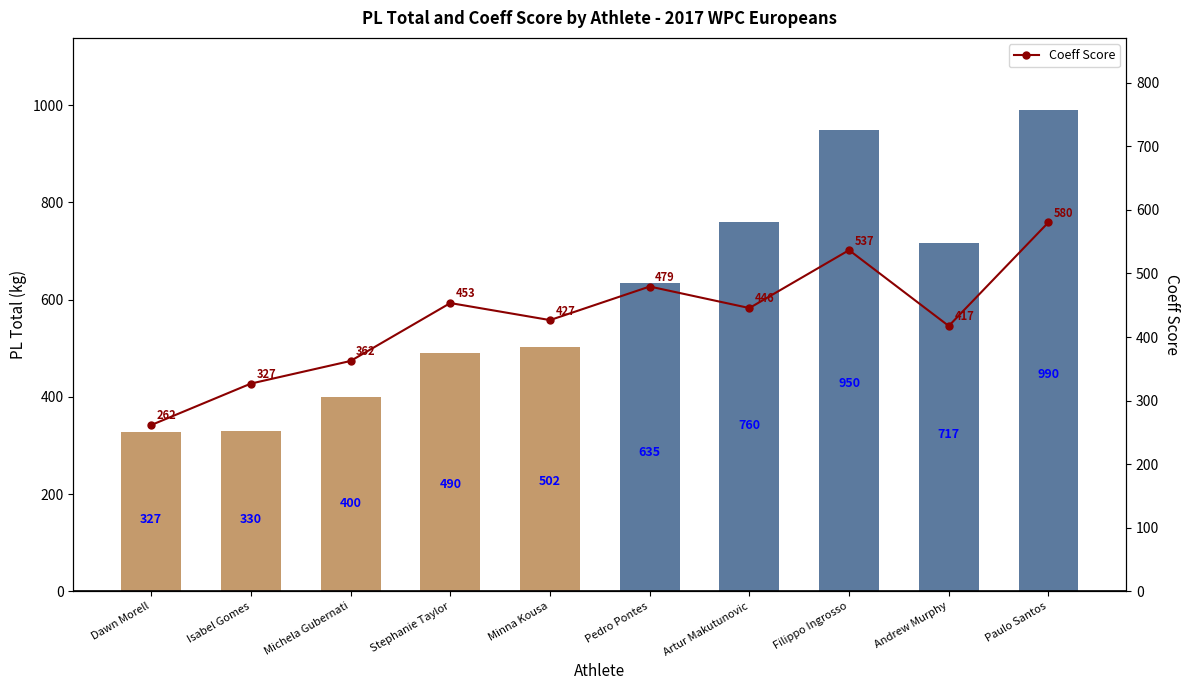

What is the approximate value of Coeff Score at Paulo Santos?

580.5